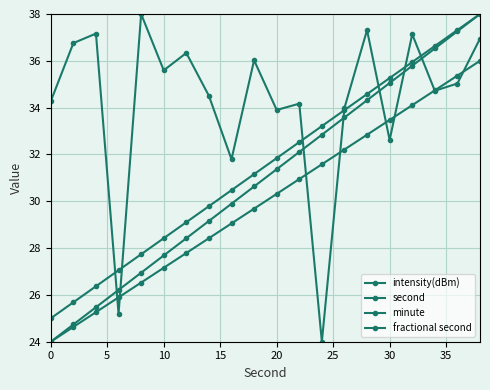

How many data points in minute are less than 30?

10